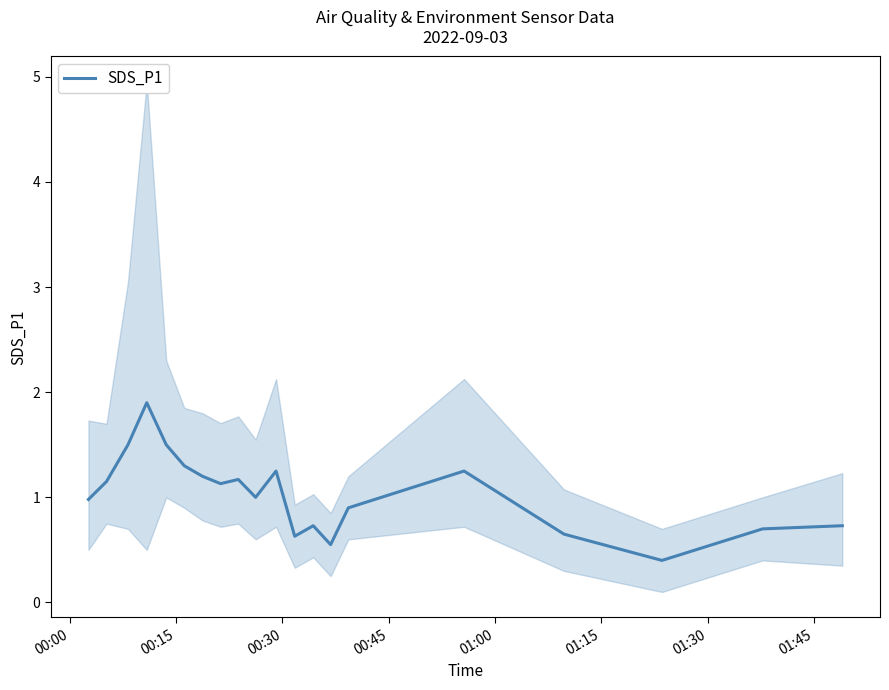

True or false: the data has more than 0 interior local peaks.

True